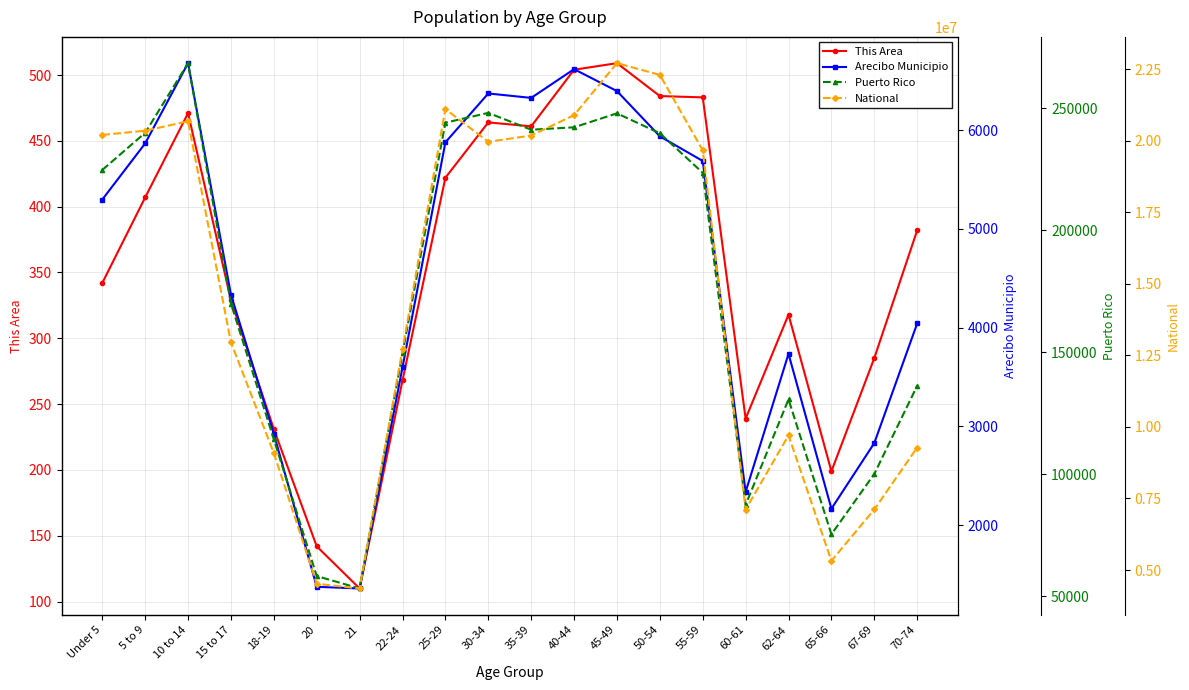

How many data points in Puerto Rico are above 223607?

9